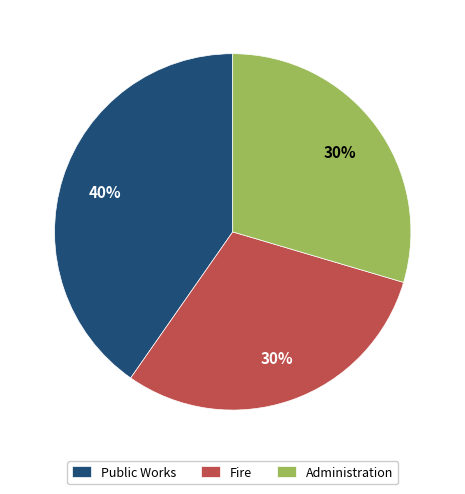

True or false: Fire accounts for 30% of the total.

True